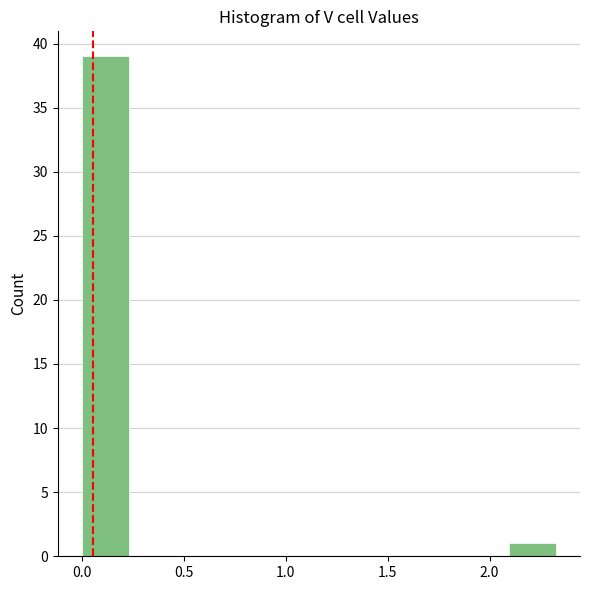

Which range on the x-axis has the tallest bar?

0.00 to 0.25